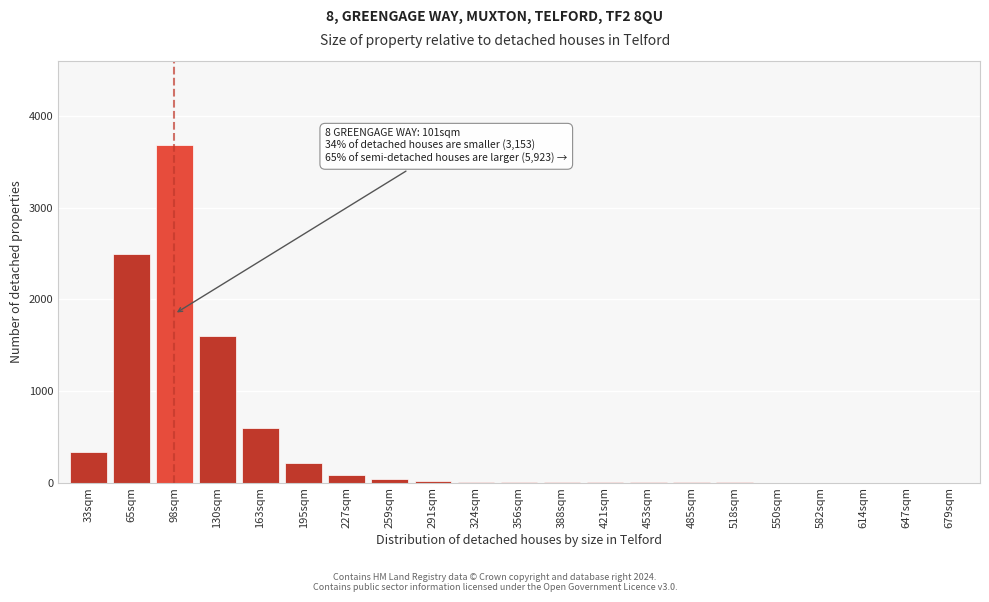

The value at 65sqm is 534. True or false?

False